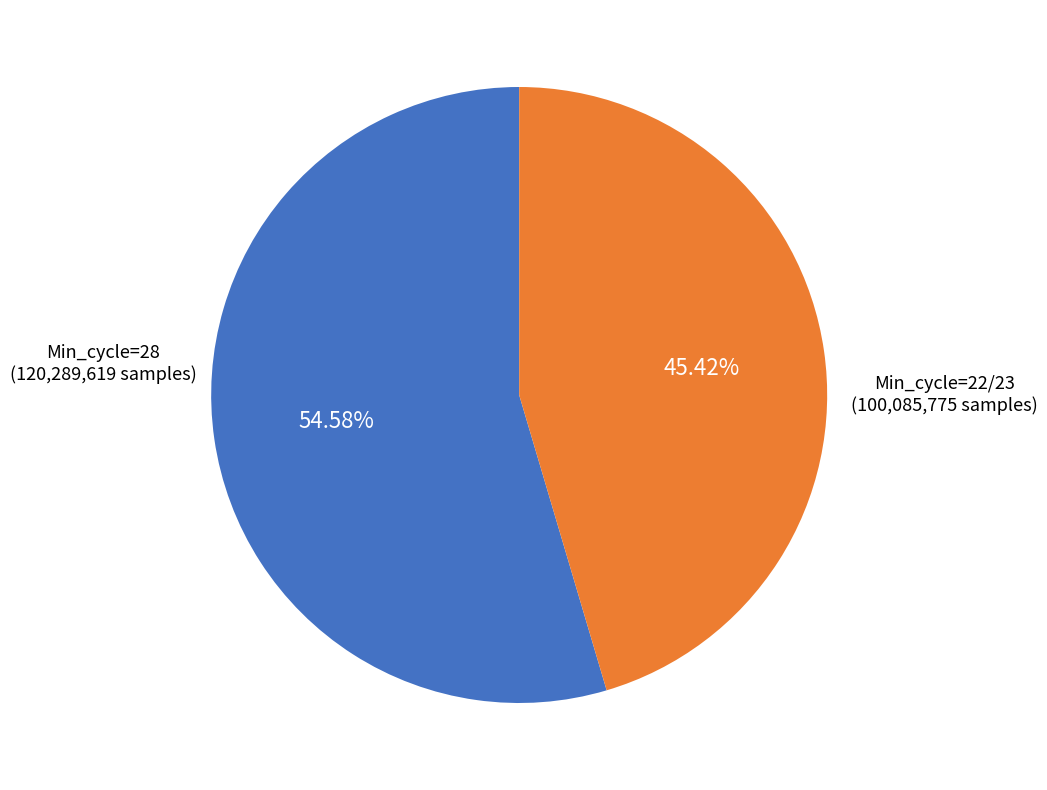

Is there any slice that represents more than half of the pie?

Yes